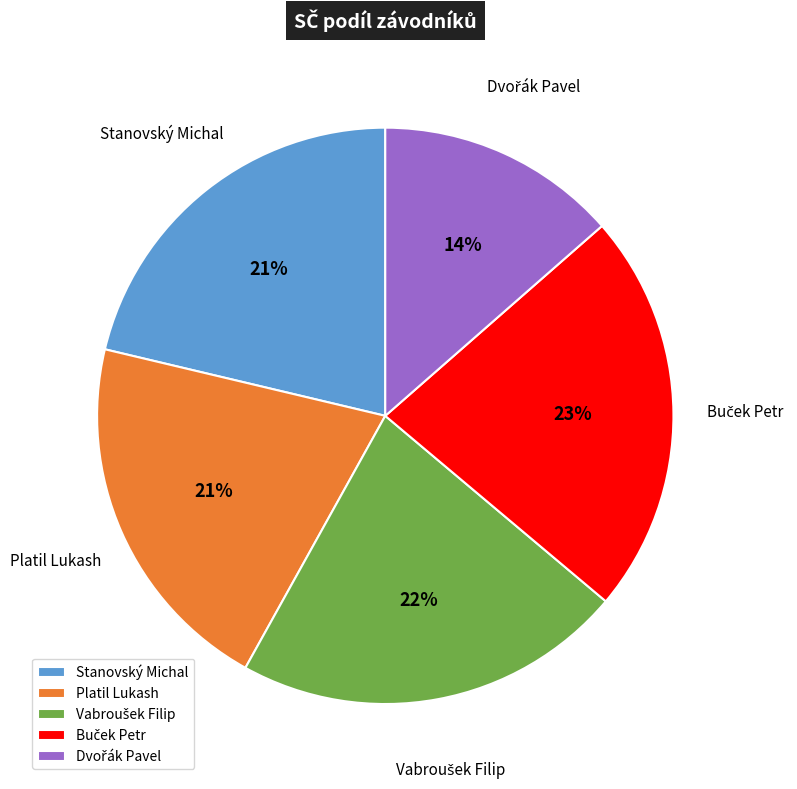

To the nearest percent, what is the average slice percentage?

20%